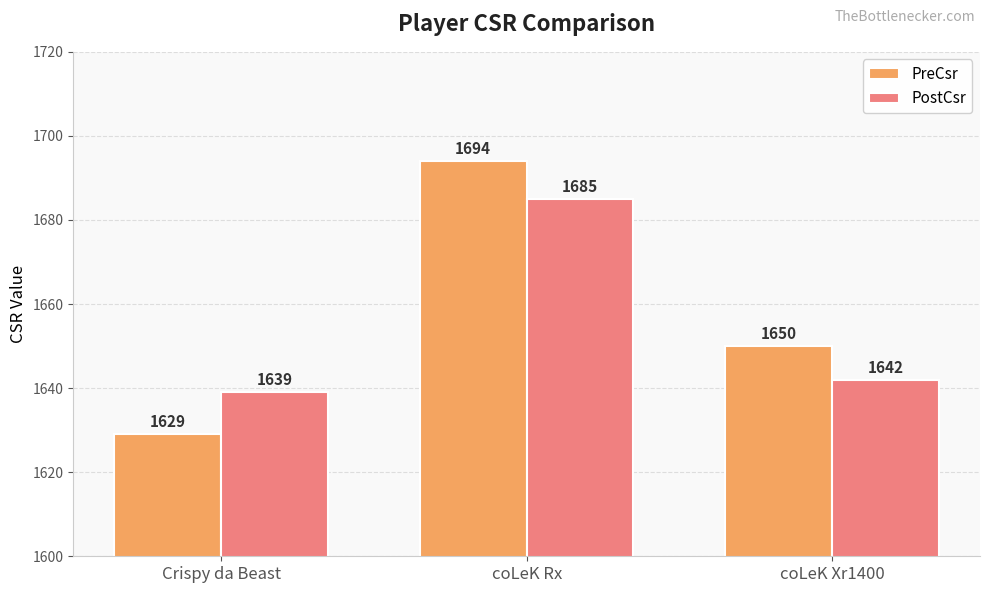

Is it true that PreCsr equals 1629 at Crispy da Beast?

True